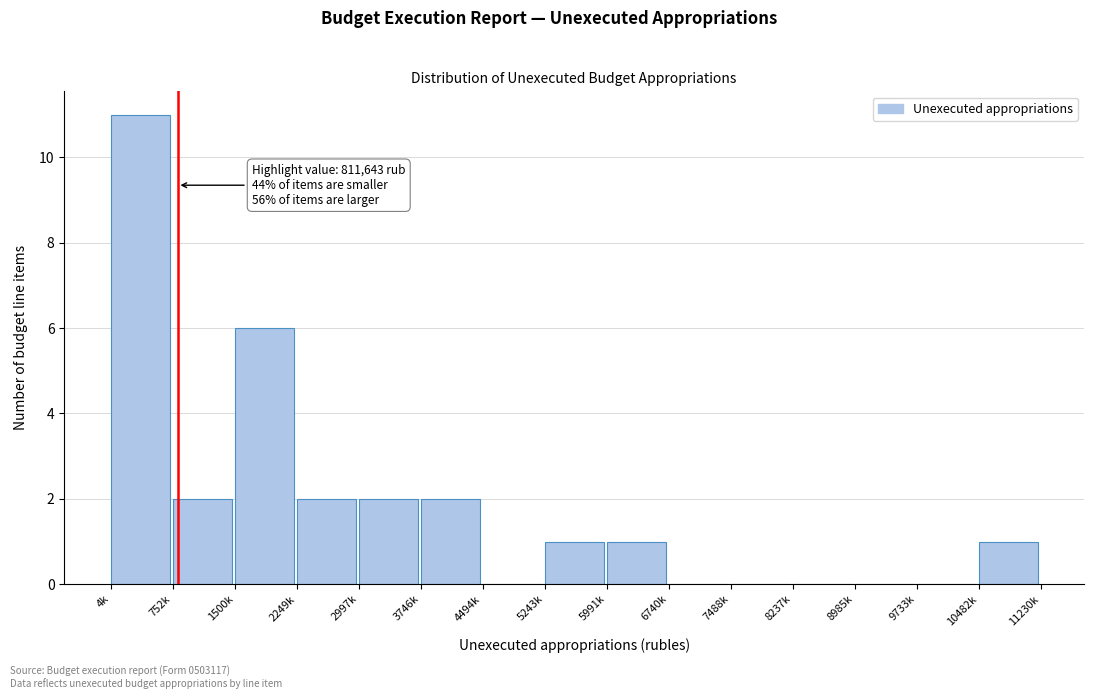

Reading left to right, list all the values displayed in this chart.

4k=11	752k=2	1500k=6	2249k=2	2997k=2	3746k=2	4494k=0	5243k=1	5991k=1	6740k=0	7488k=0	8237k=0	8985k=0	9733k=0	10482k=1